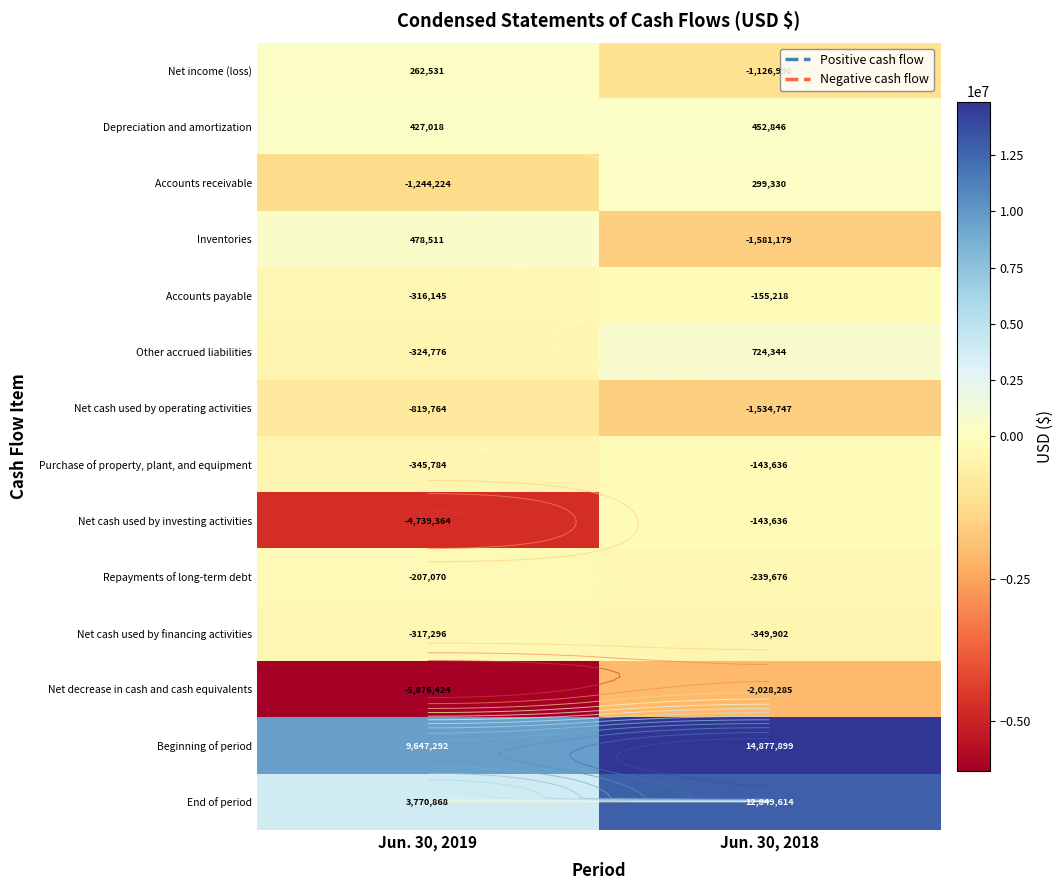

At how many categories does at least one series exceed -974244?

2